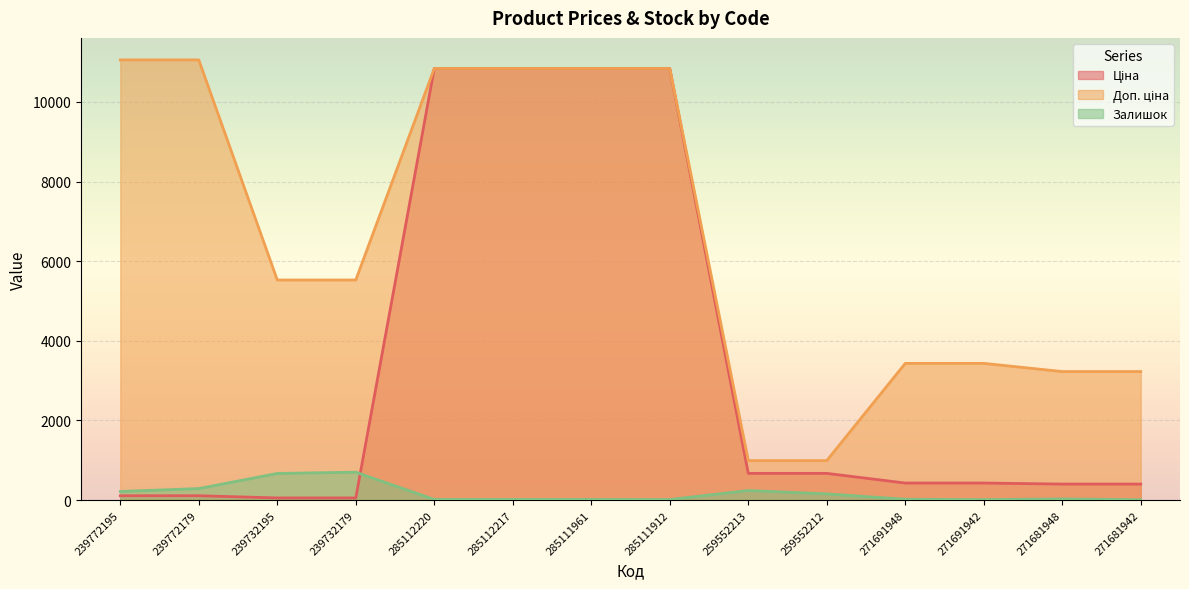

Which label corresponds to the largest value in the chart?

239772195